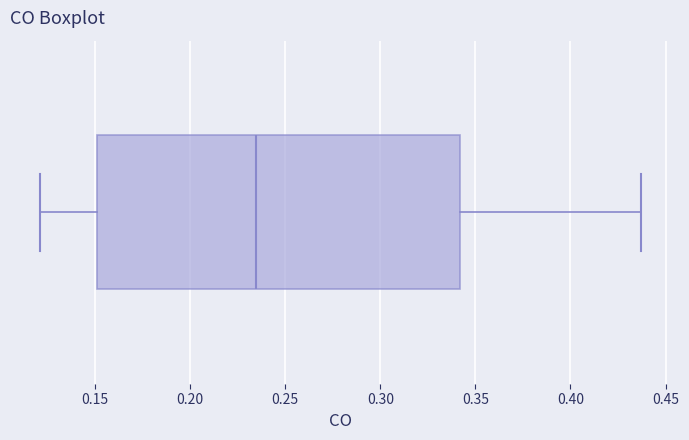

Where does the median line of the box sit on the x-axis? The values are not printed on the chart, so give them approximately, as read against the axis.

0.235